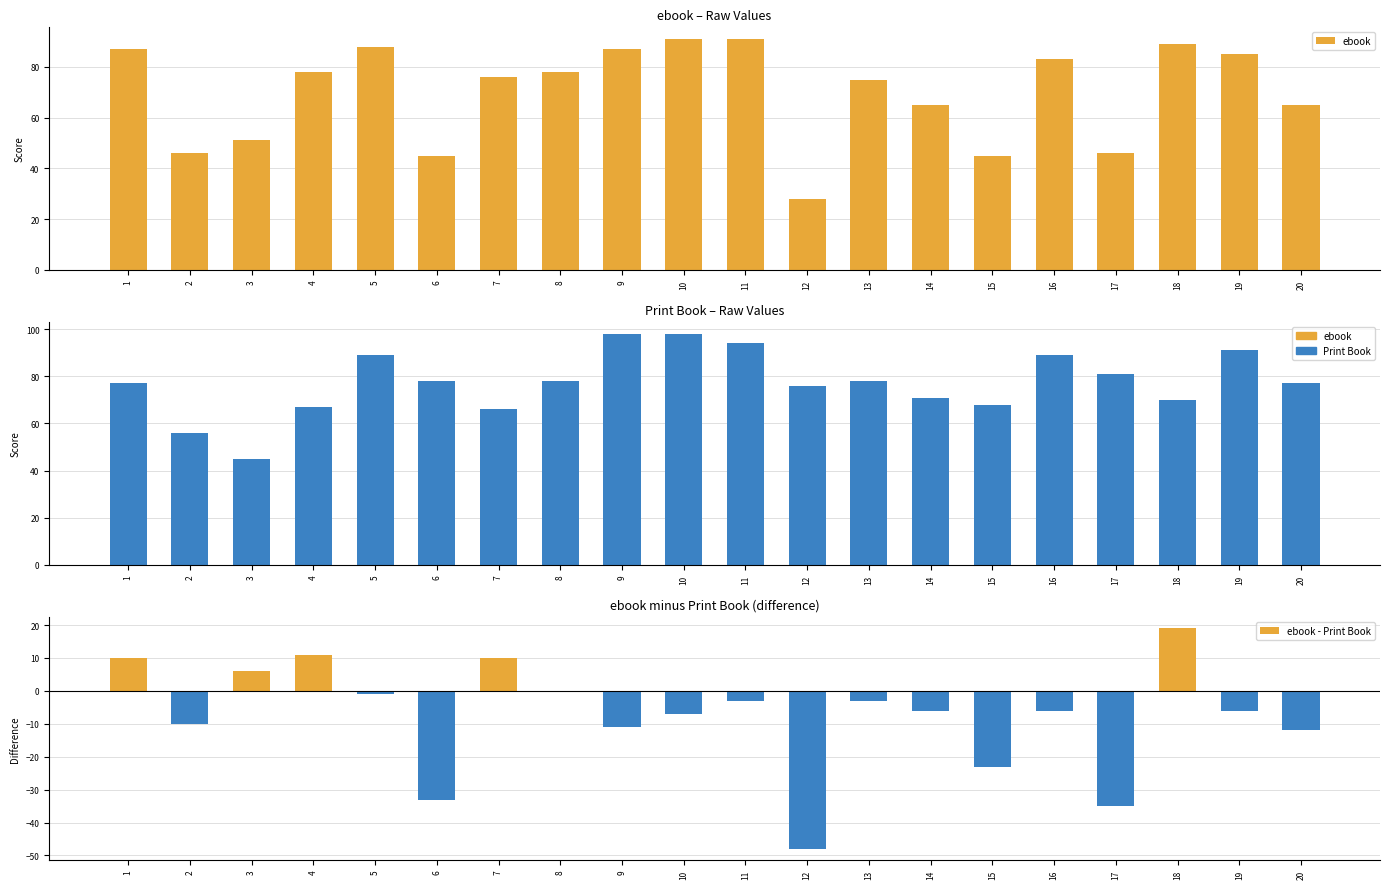

Reading right to left, list all the values displayed in this chart.

ebook: 65	85	89	46	83	45	65	75	28	91	91	87	78	76	45	88	78	51	46	87
Print Book: 77	91	70	81	89	68	71	78	76	94	98	98	78	66	78	89	67	45	56	77
ebook - Print Book: -12	-6	19	-35	-6	-23	-6	-3	-48	-3	-7	-11	0	10	-33	-1	11	6	-10	10